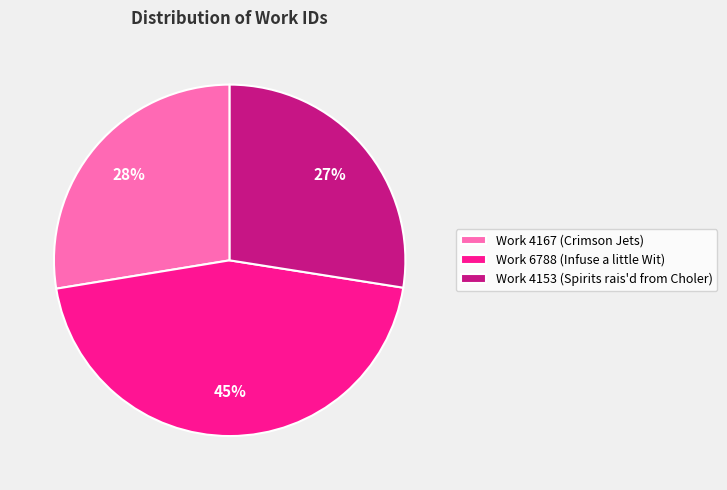

Is there any slice that represents more than half of the pie?

No